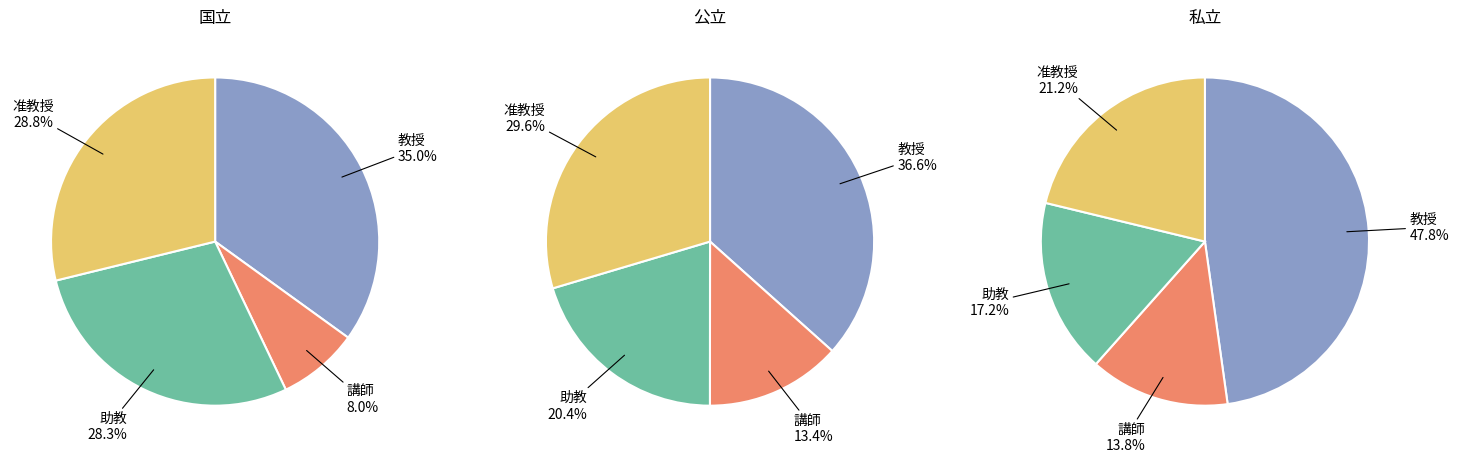

Count the number of slices in the pie.

4